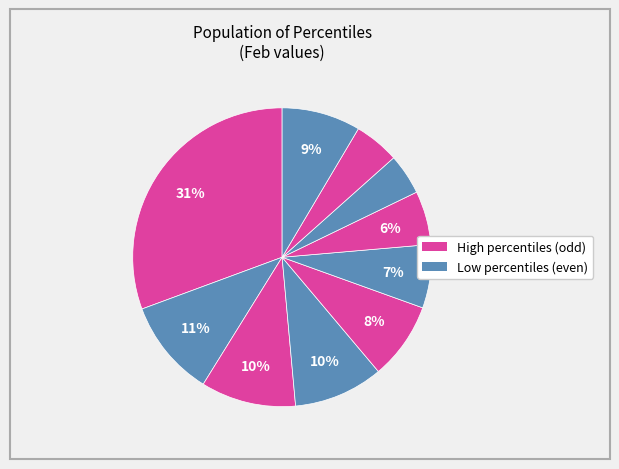

How many slices are in this pie chart?

10